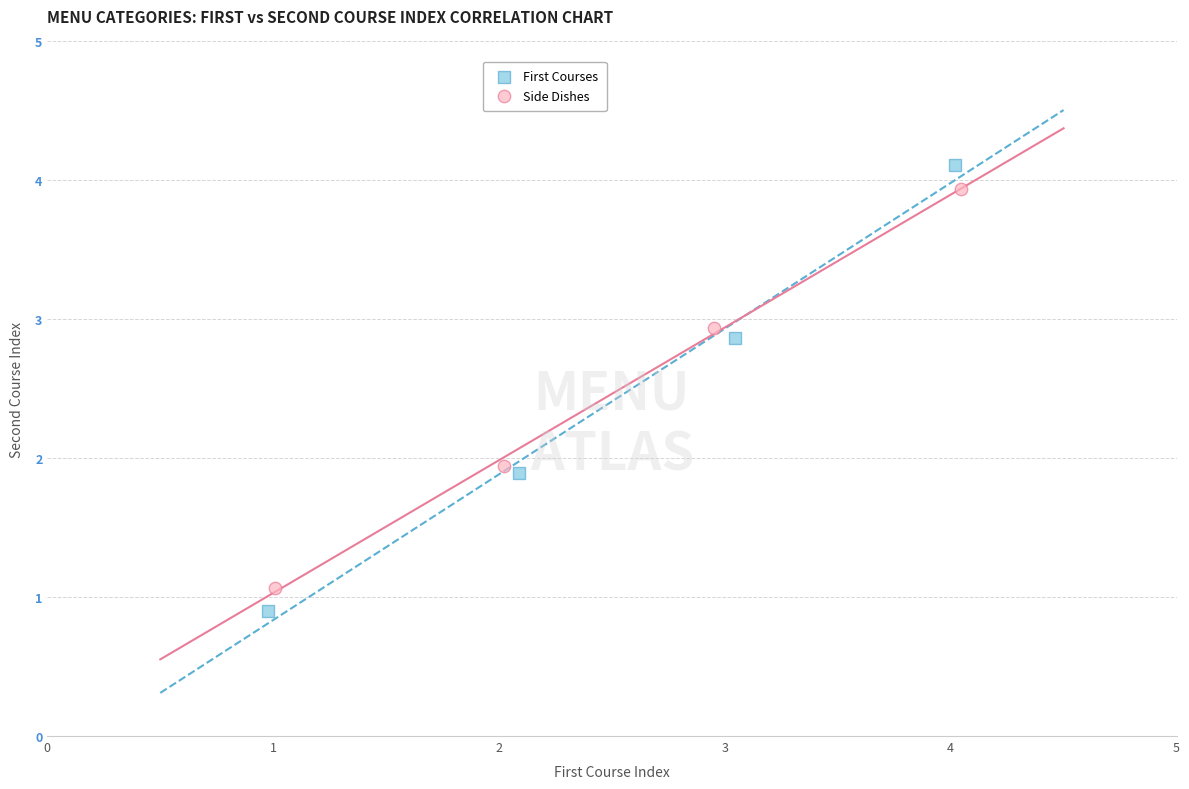

Which series reaches the maximum Y coordinate?

First Courses